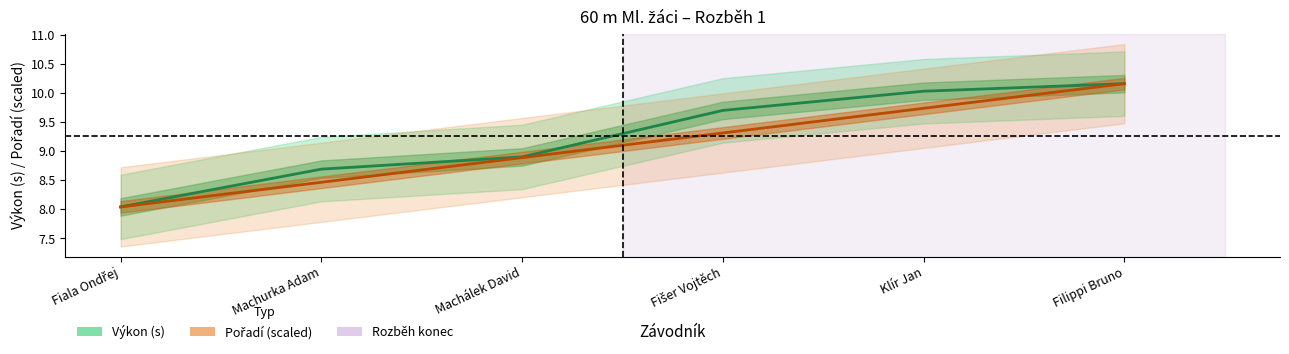

Rank the series by their average value, from highest to lowest.

Výkon (s), Pořadí (scaled)